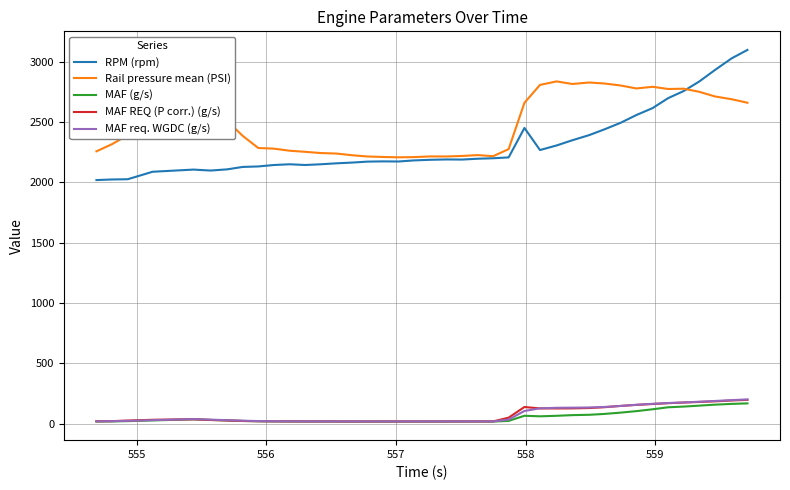

What is the greatest value displayed?

3098.0